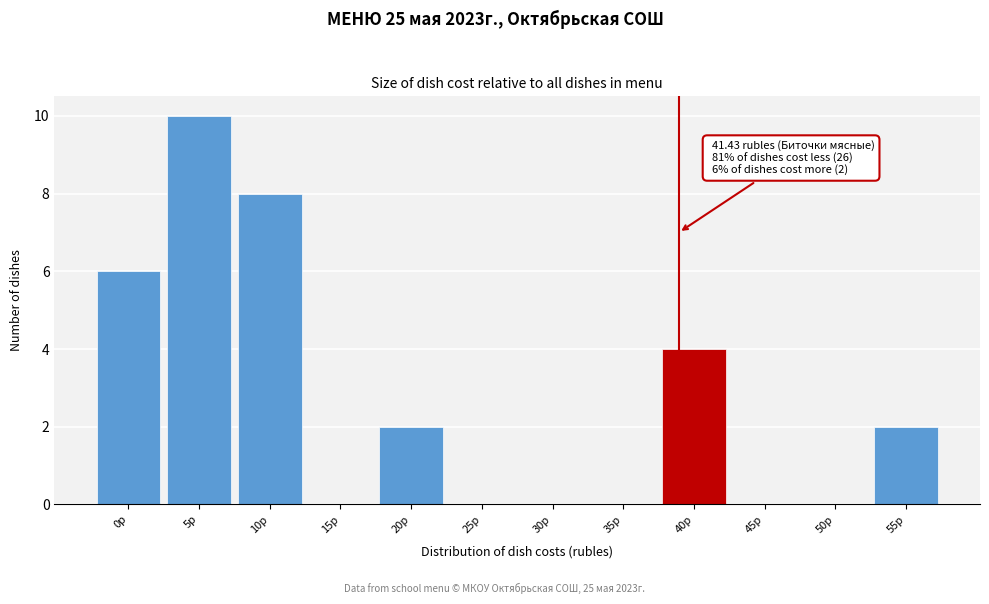

Reading left to right, transcribe all the data shown in this chart.

0р=6	5р=10	10р=8	15р=0	20р=2	25р=0	30р=0	35р=0	40р=4	45р=0	50р=0	55р=2